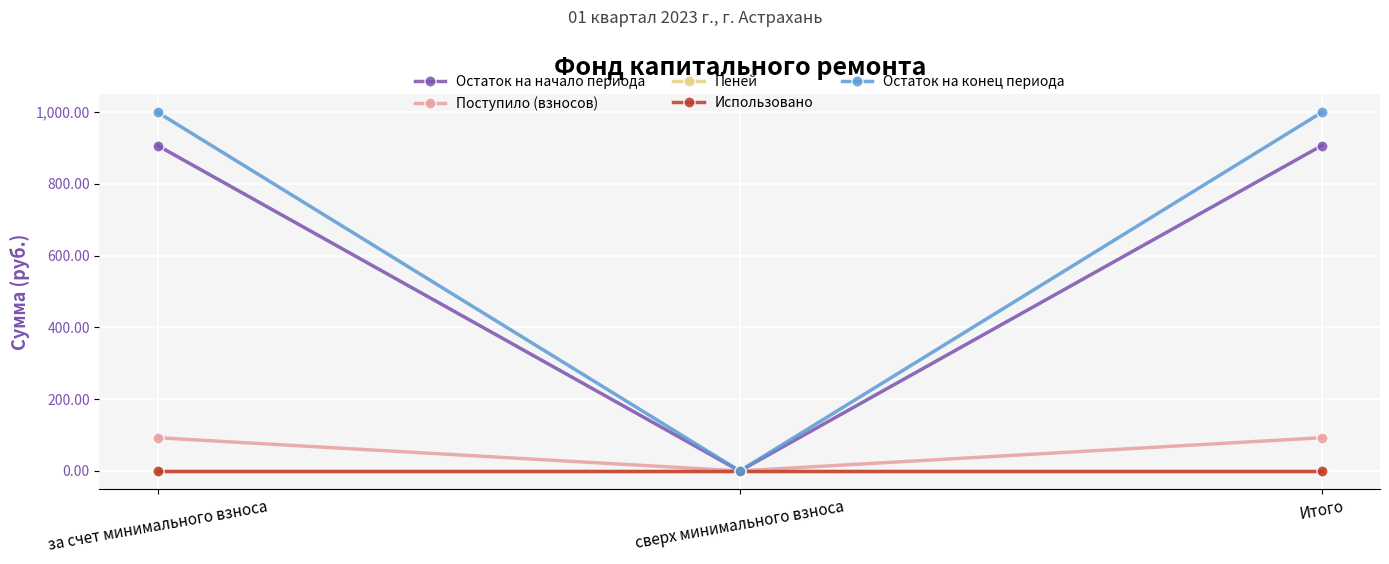

Does the chart have visible grid lines?

Yes